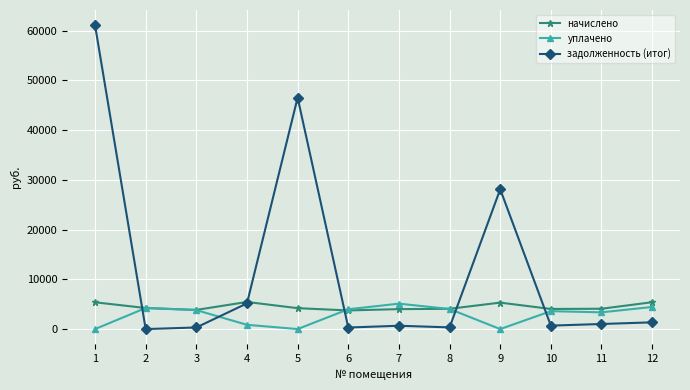

Rank the series at 9 from highest to lowest value.

задолженность (итог), начислено, уплачено